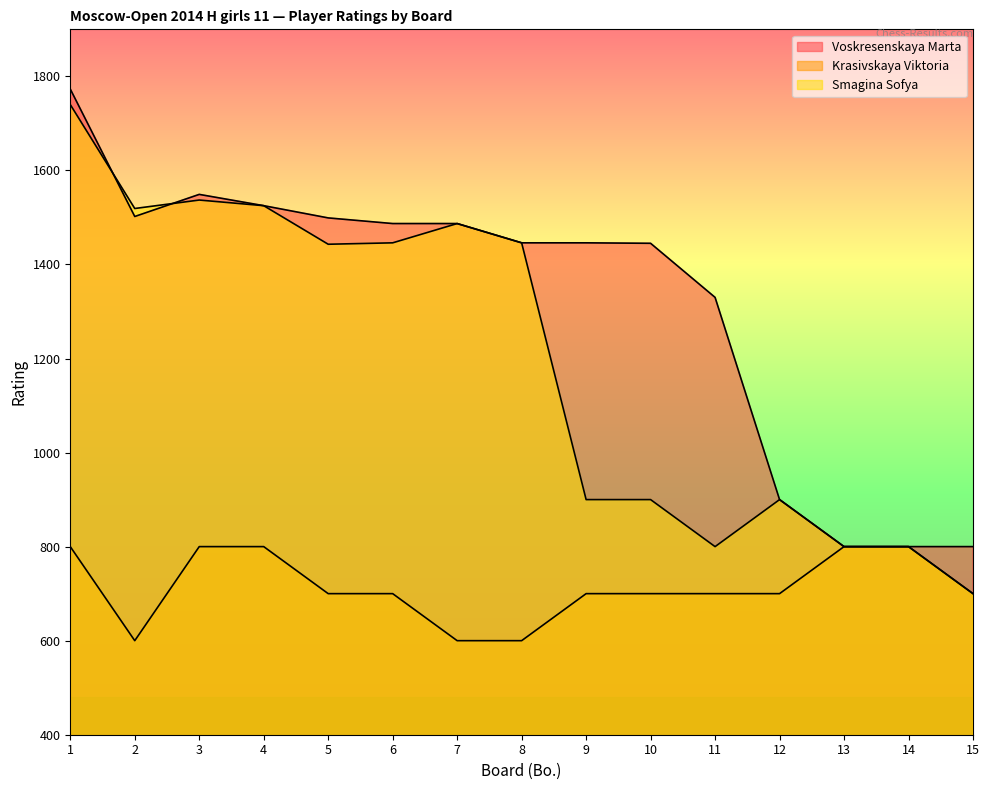

List the labels in order of Voskresenskaya Marta value, largest first.

1, 3, 4, 2, 5, 6, 7, 8, 9, 10, 11, 12, 13, 14, 15